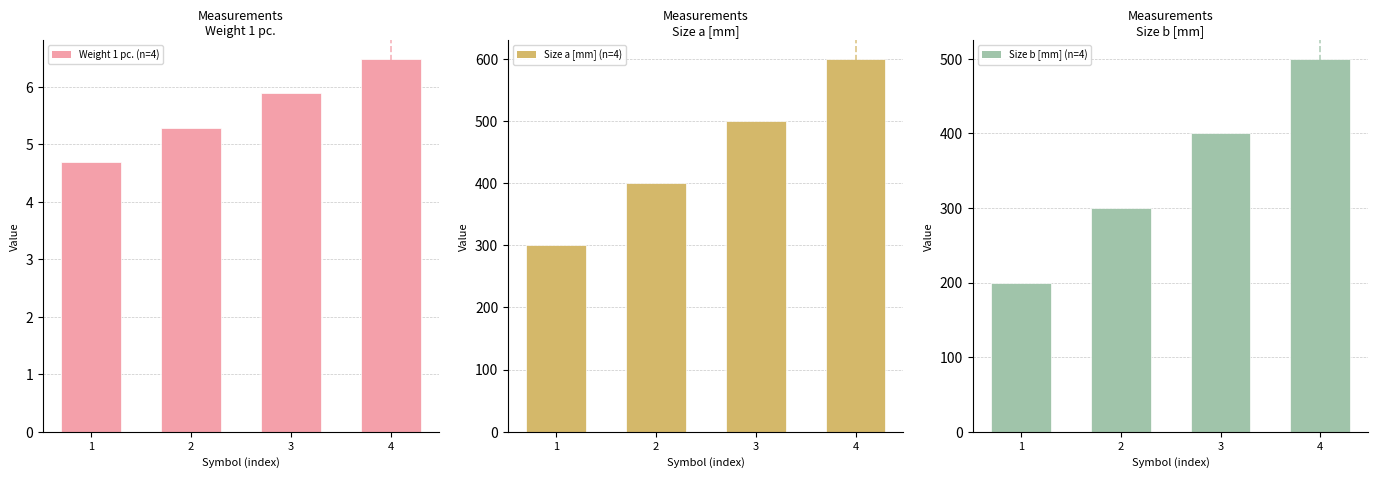

What is the average value of the Weight 1 pc. series?

5.6